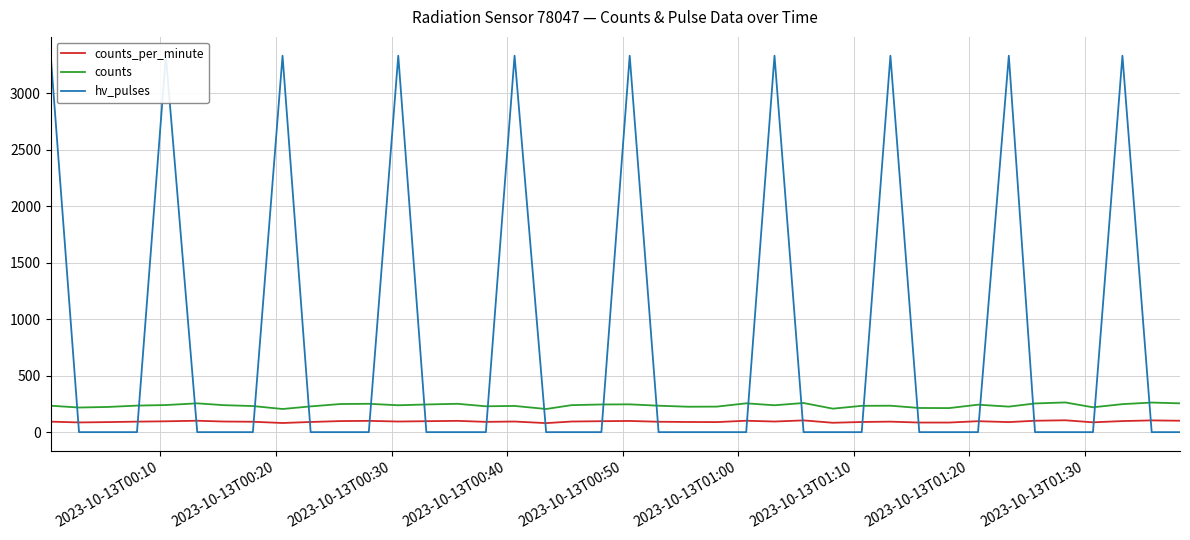

True or false: hv_pulses and counts intersect in this chart.

True